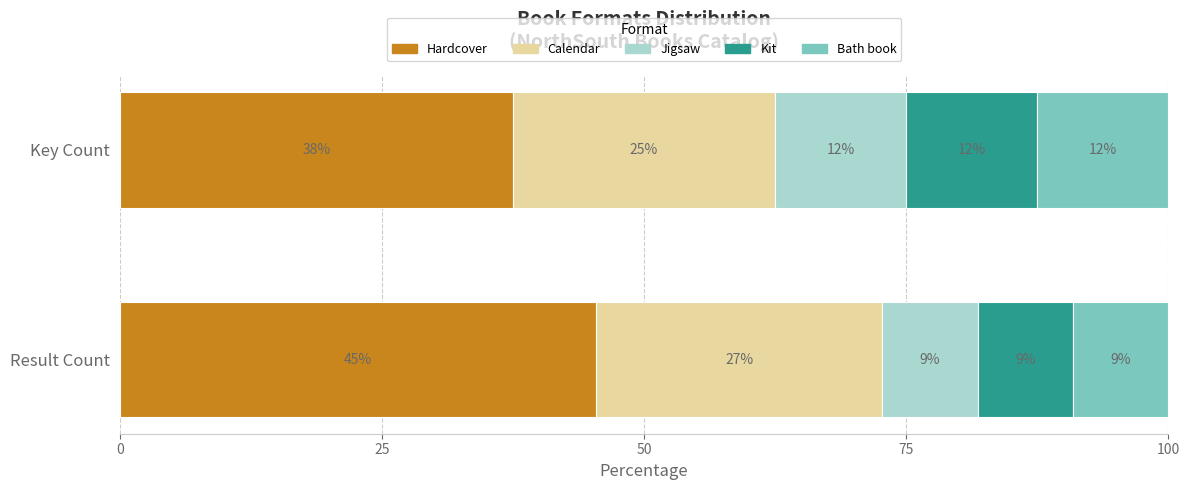

Reading right to left, extract all data points from this chart.

Result: 1	1	1	3	5
Key: 1	1	1	2	3